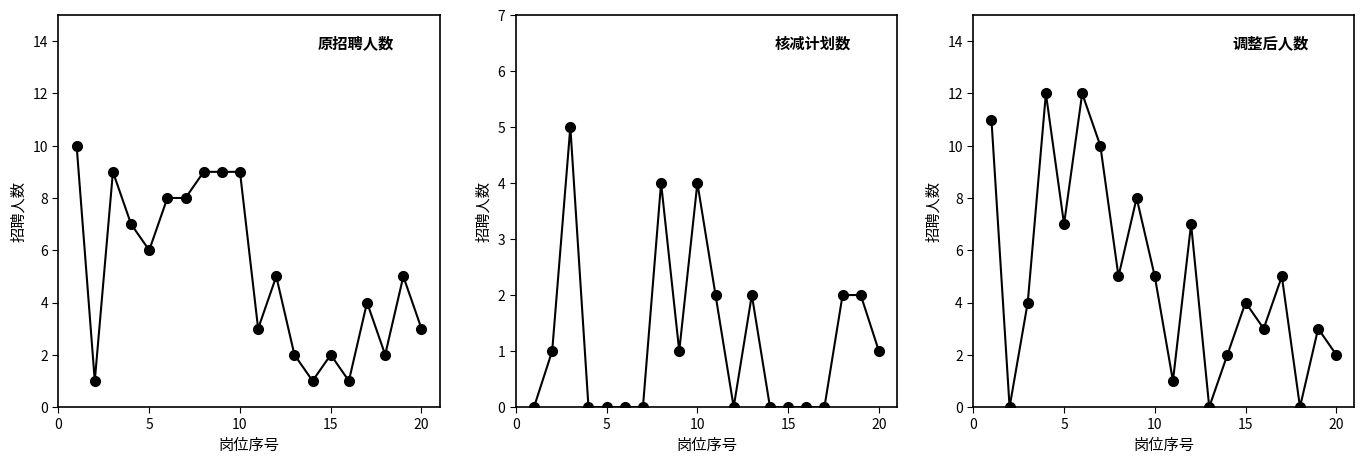

What is the maximum value for 核减的计划数?

5